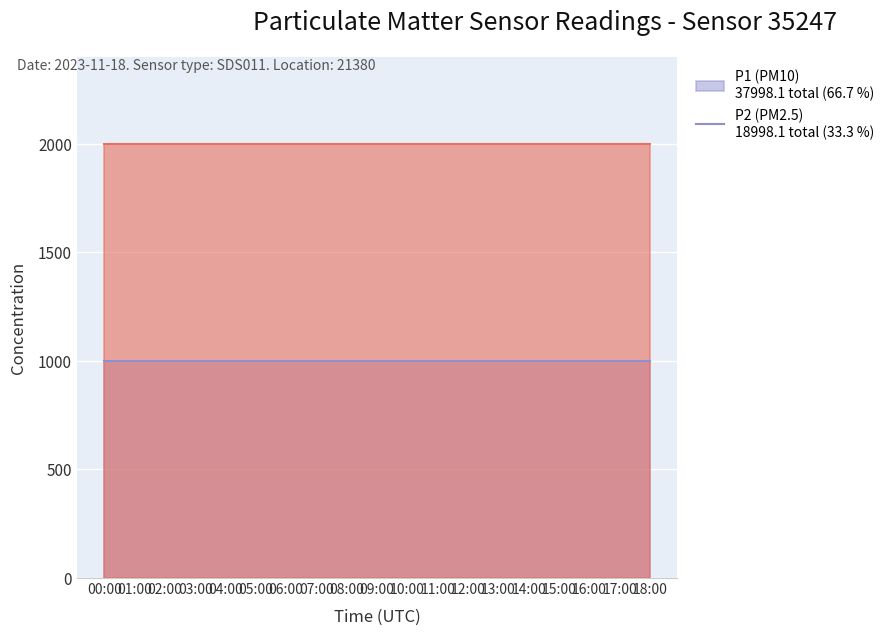

Which series has the largest total across all categories?

P1